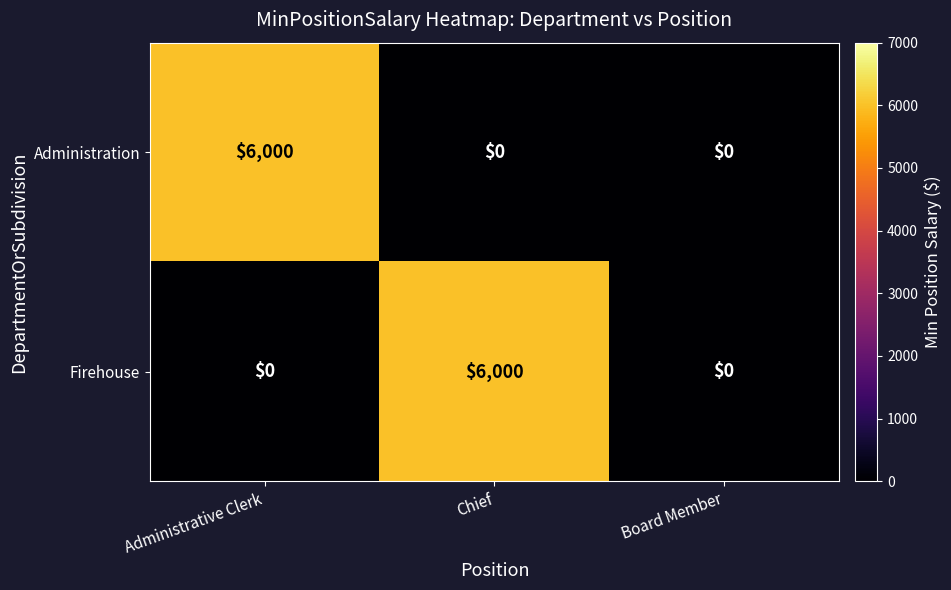

Reading left to right, extract all data points from this chart.

Administration: 6000	0	0
Firehouse: 0	6000	0